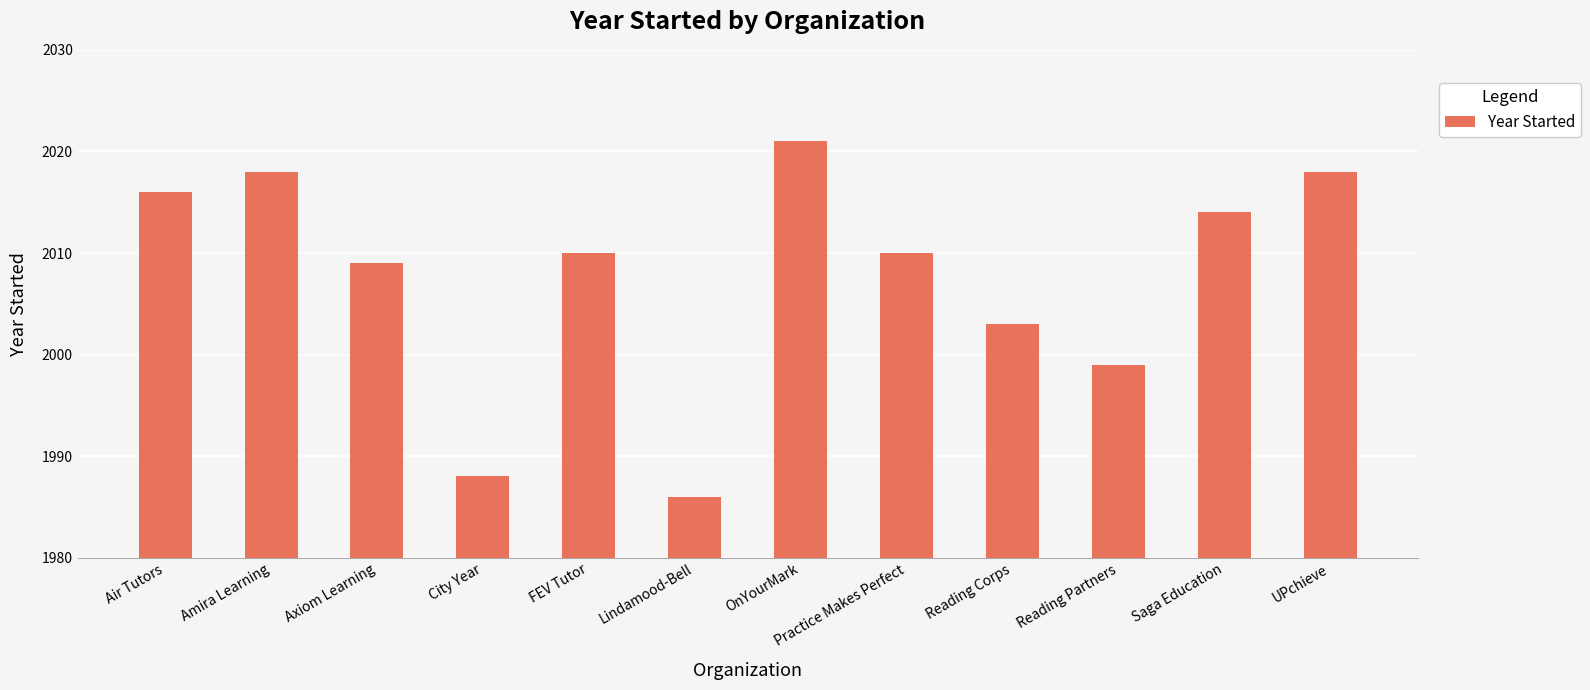

What is the difference between the second highest and second lowest values?

30